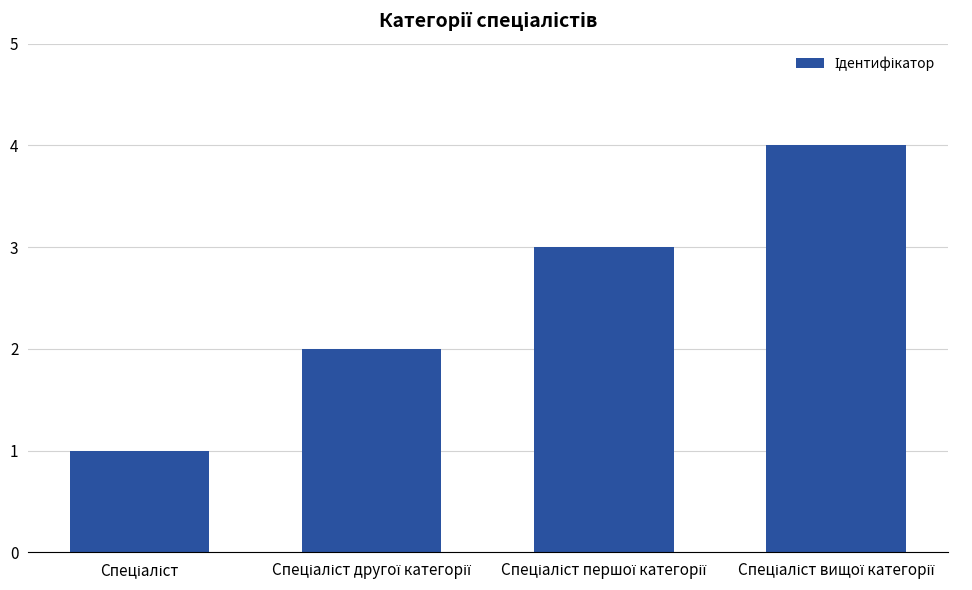

What is the difference between the maximum and minimum values?

3